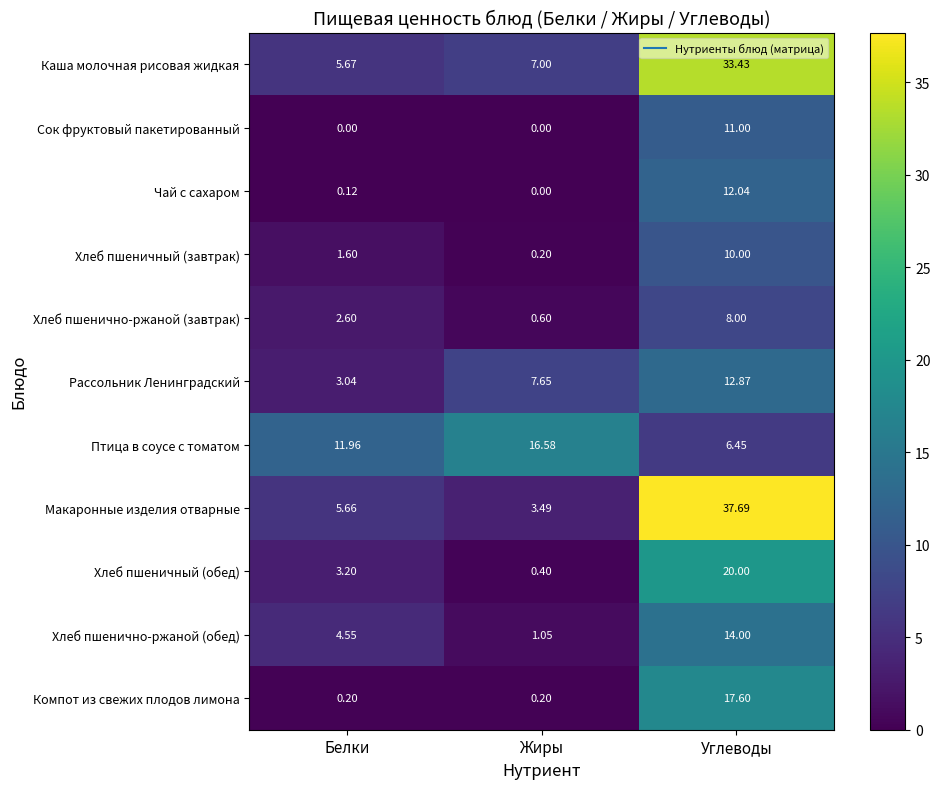

Which series has the largest range (max minus min)?

Макаронные изделия отварные